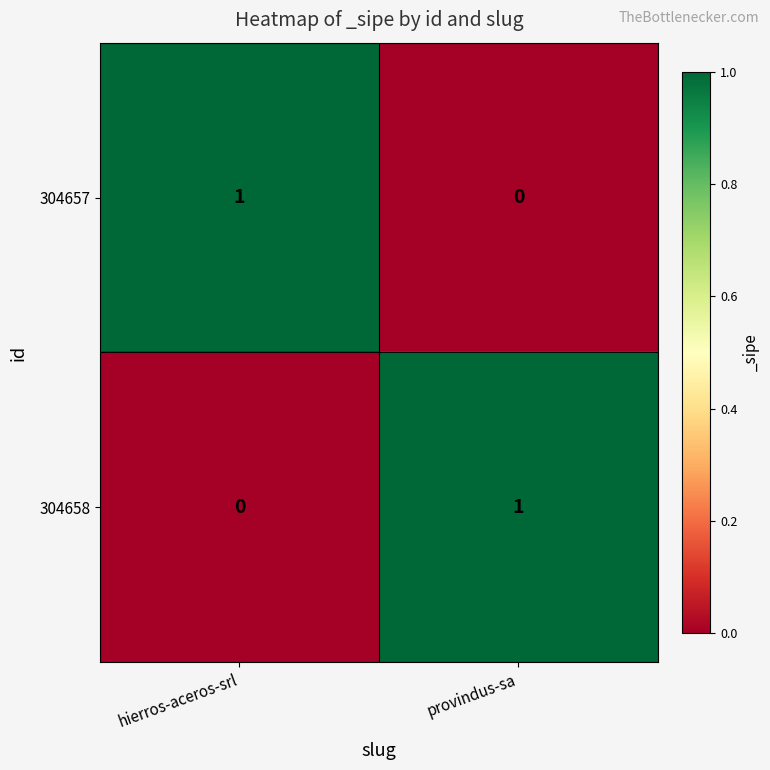

Count the number of data series in this chart.

2